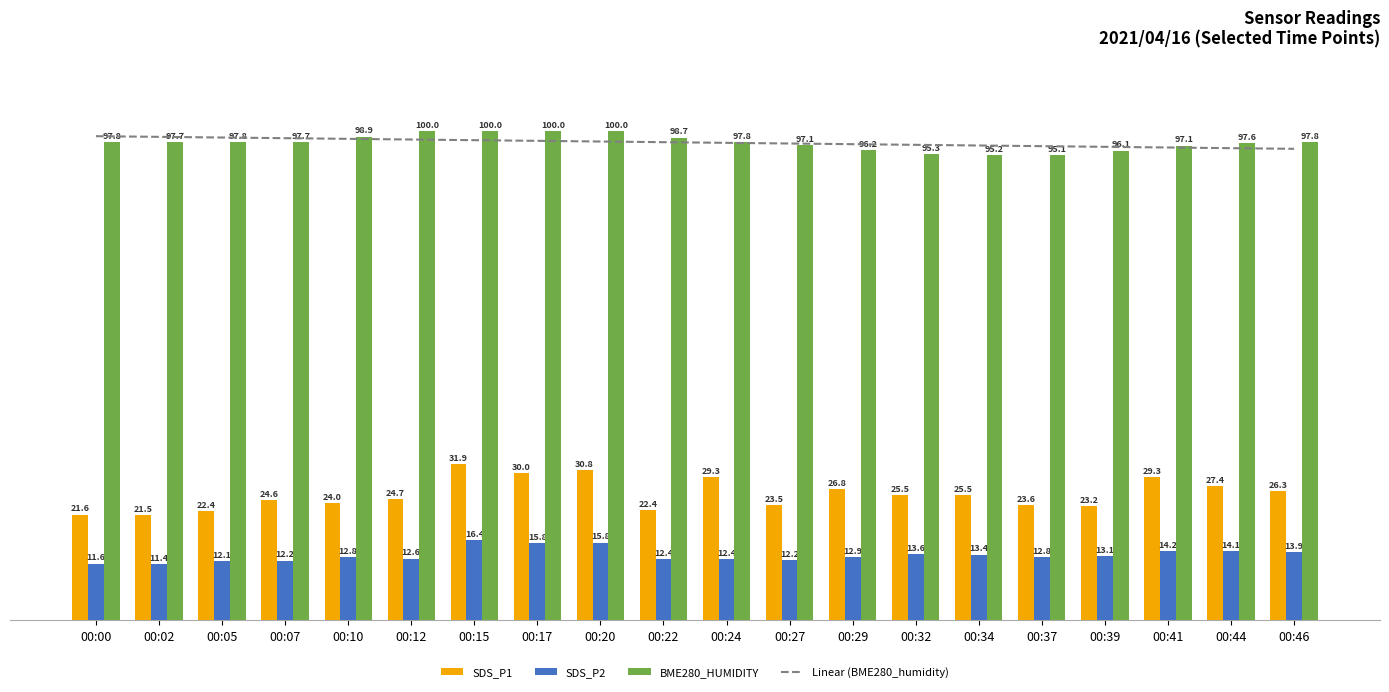

Which series has the largest total across all categories?

BME280_humidity